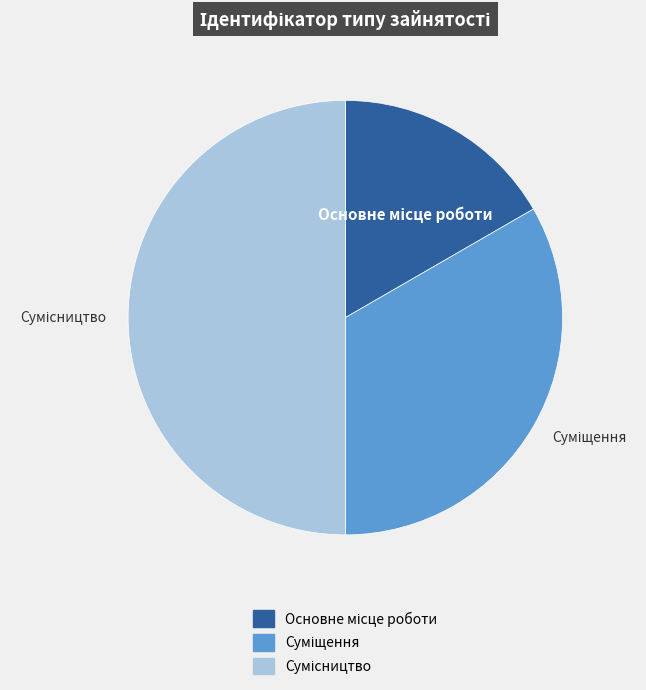

The Основне місце роботи slice represents 17% of the pie. True or false?

True